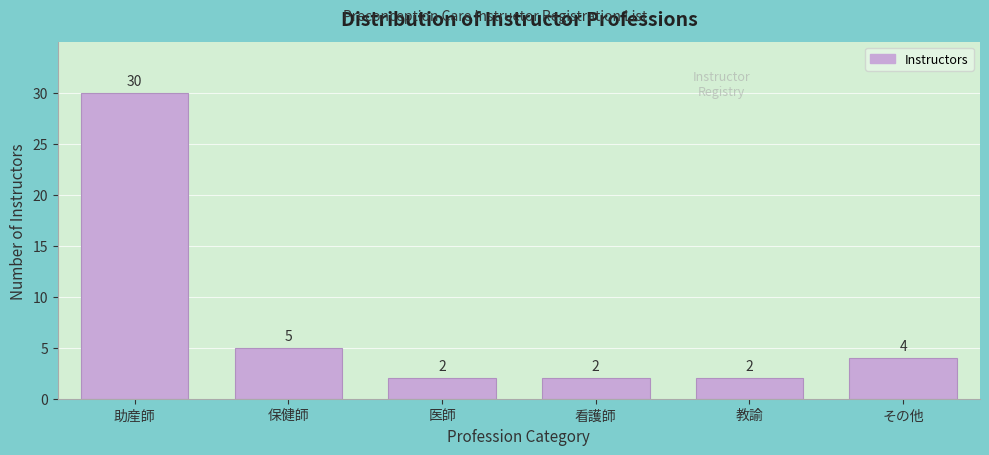

Reading left to right, transcribe all the data shown in this chart.

助産師=30	保健師=5	医師=2	看護師=2	教諭=2	その他=4